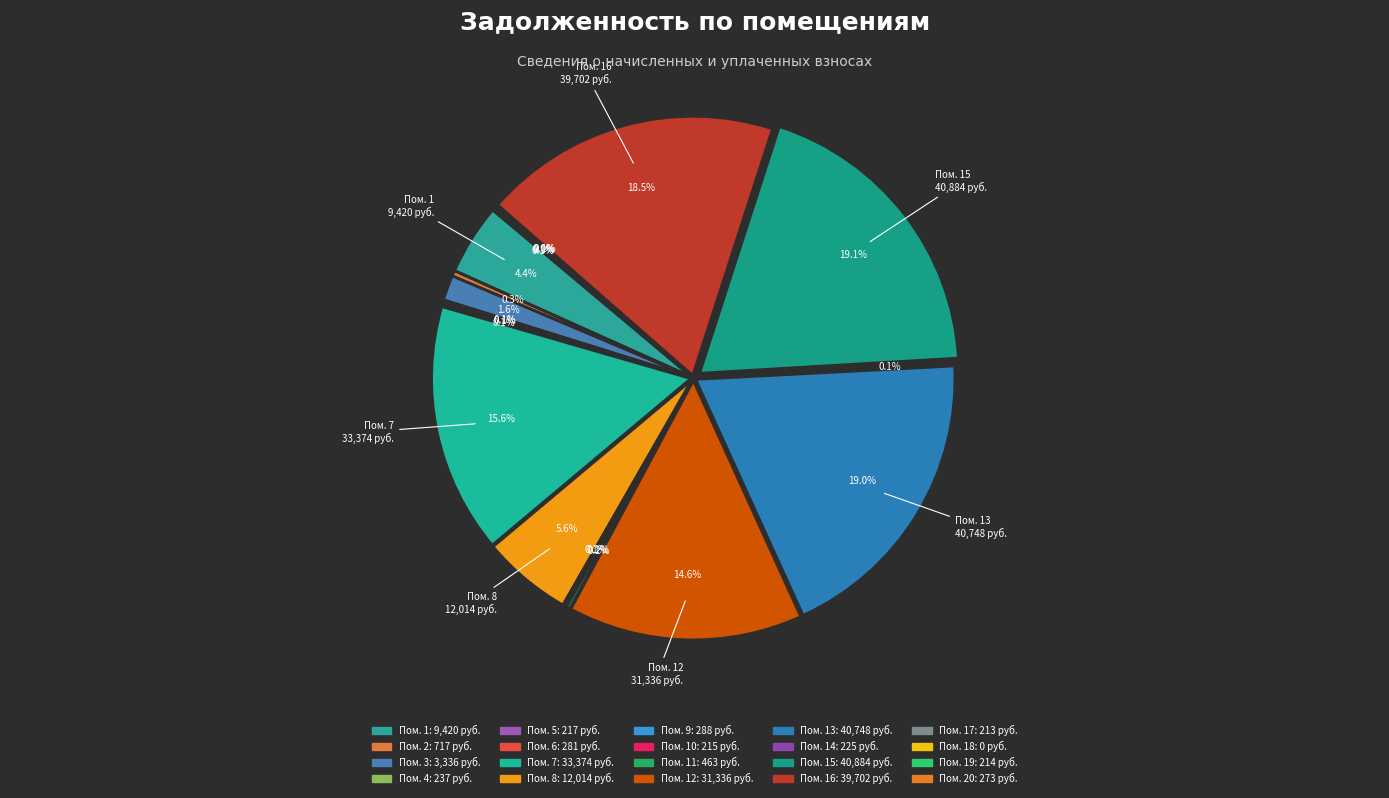

What is the change in value from 4 to 19?

-23.3